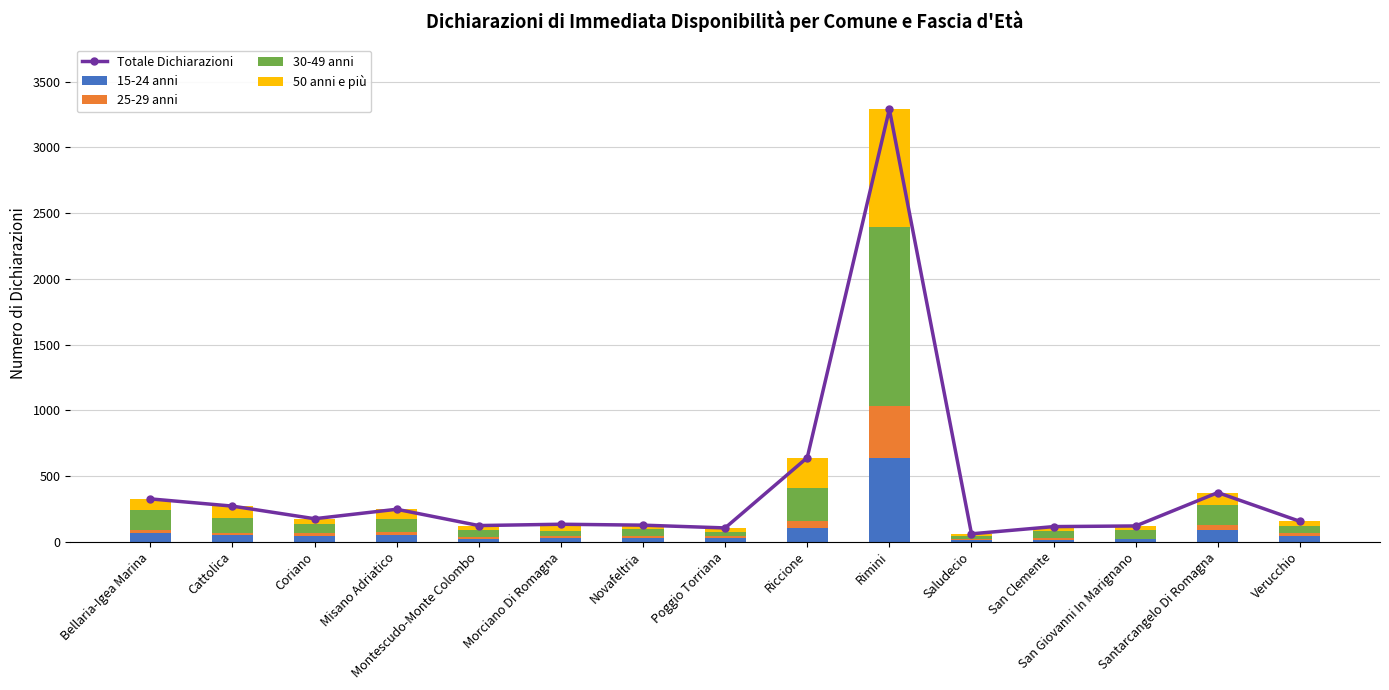

Which has a higher value, Bellaria-Igea Marina or Verucchio?

Bellaria-Igea Marina